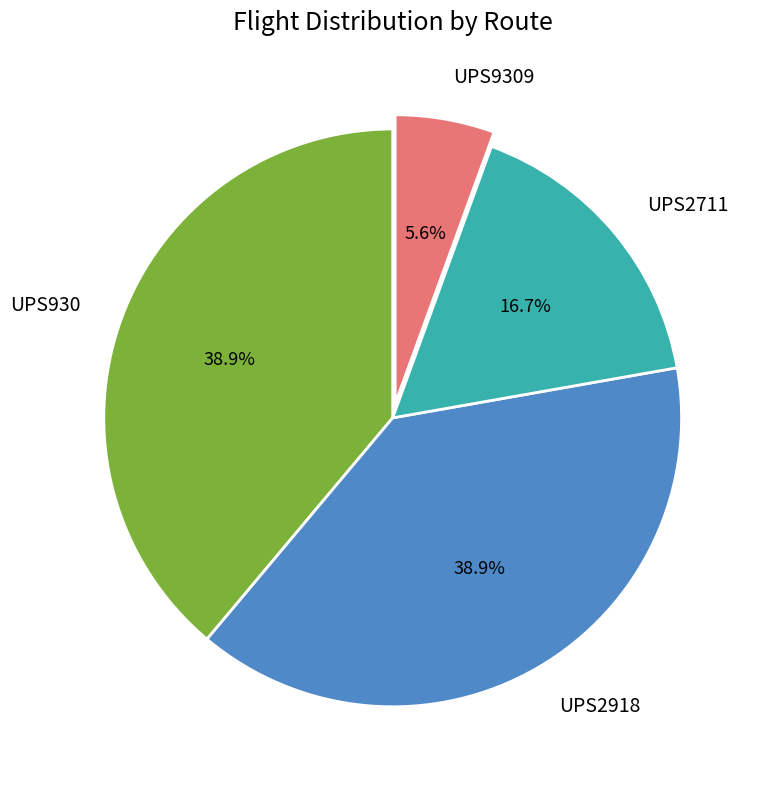

To the nearest percent, what portion does UPS9309 represent?

6%